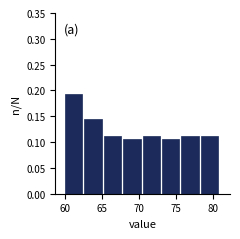

Reading left to right, transcribe this chart: for each bar, give the range it covers on the x-axis and its height. Neither the bar edges nor the heights are printed on the chart, so give them approximately, as read against the axes.

60.0 to 62.5: 0.195
62.5 to 65.0: 0.145
65.0 to 68.0: 0.115
68.0 to 70.5: 0.105
70.5 to 73.0: 0.115
73.0 to 75.5: 0.105
75.5 to 78.5: 0.115
78.5 to 81.0: 0.115